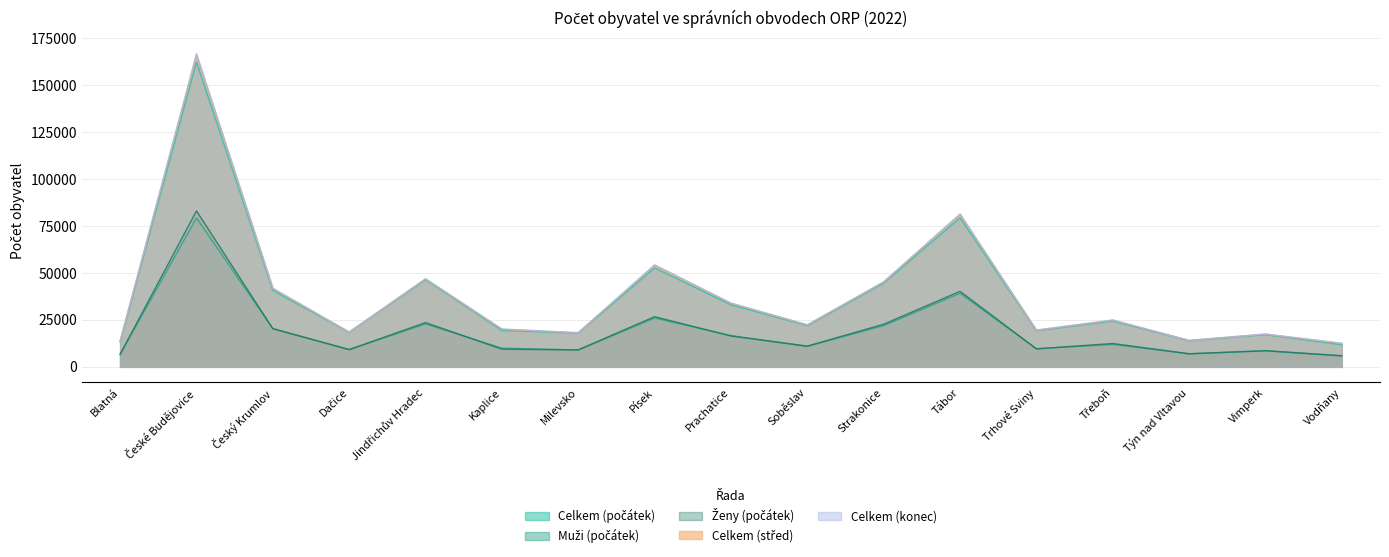

Reading right to left, transcribe all the data shown in this chart.

Celkem (počátek): 11783	17152	13905	24426	19234	79436	44662	21927	33078	52744	18025	19382	46461	18396	40714	162394	13328
Muži (počátek): 5922	8571	6941	11992	9658	39201	21973	10872	16654	26025	8979	9969	22874	9231	20405	79334	6641
Ženy (počátek): 5861	8581	6964	12434	9576	40235	22689	11055	16424	26719	9046	9413	23587	9165	20309	83060	6687
Celkem (střed): 12401	17448	14088	24863	19508	81103	45210	22272	33831	54104	18162	19966	46852	18467	41766	165805	13609
Celkem (konec): 12589	17471	14068	24984	19580	81475	45297	22423	33973	54337	18188	20171	46910	18507	41867	166778	13685